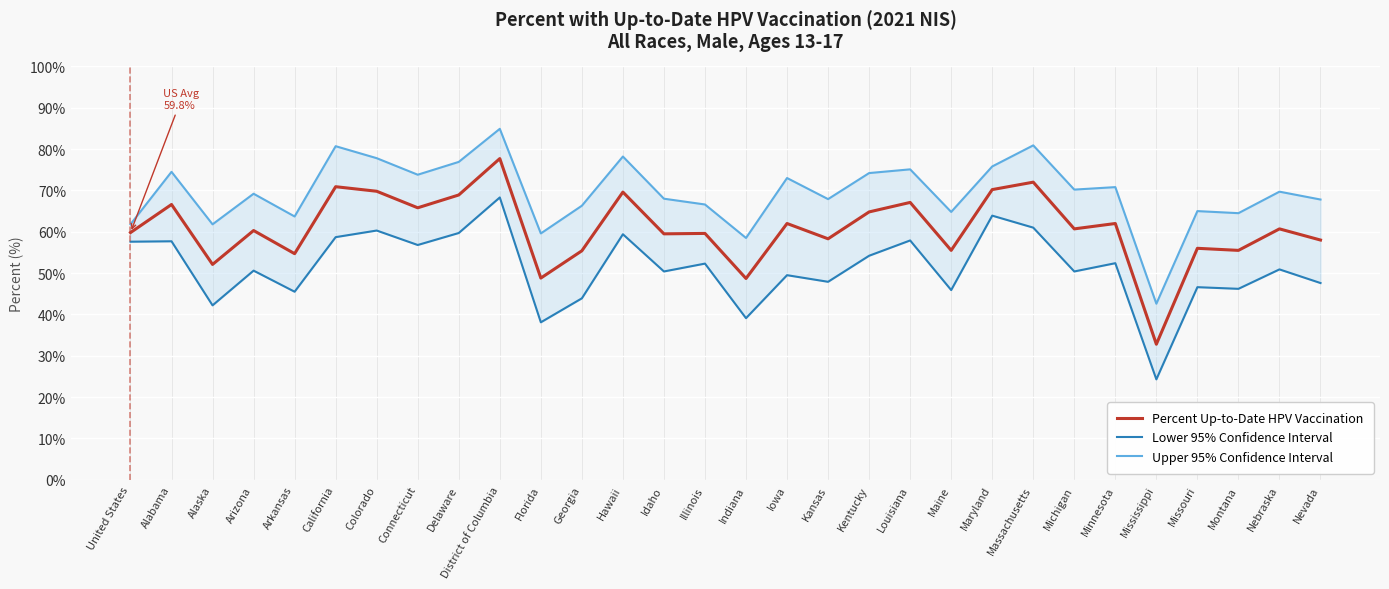

At which category does Percent Up-to-Date HPV Vaccination reach its first local valley?

Alaska